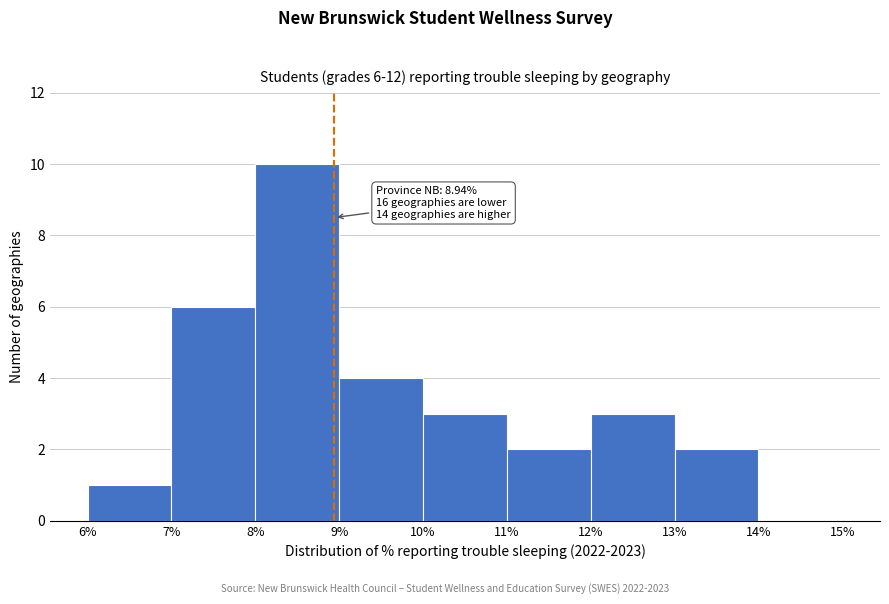

Over which range of the x-axis is the bar tallest?

8% to 9%